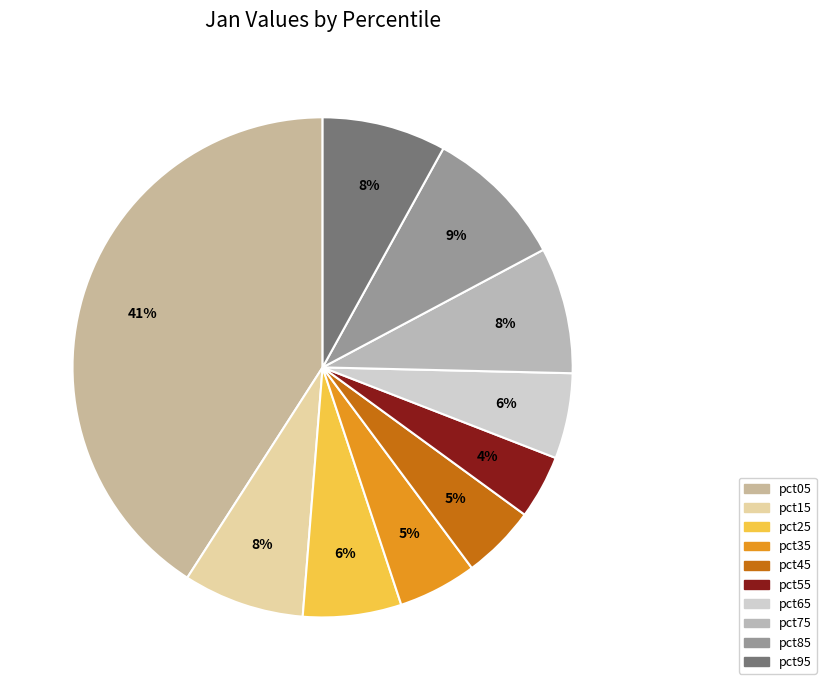

How many slices are in this pie chart?

10